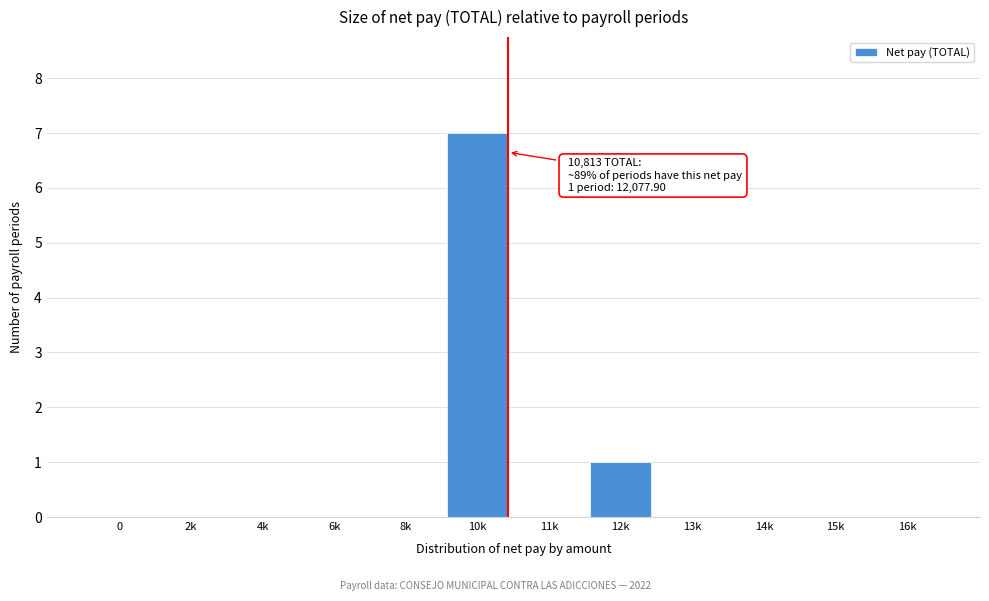

What is the greatest value displayed?

7